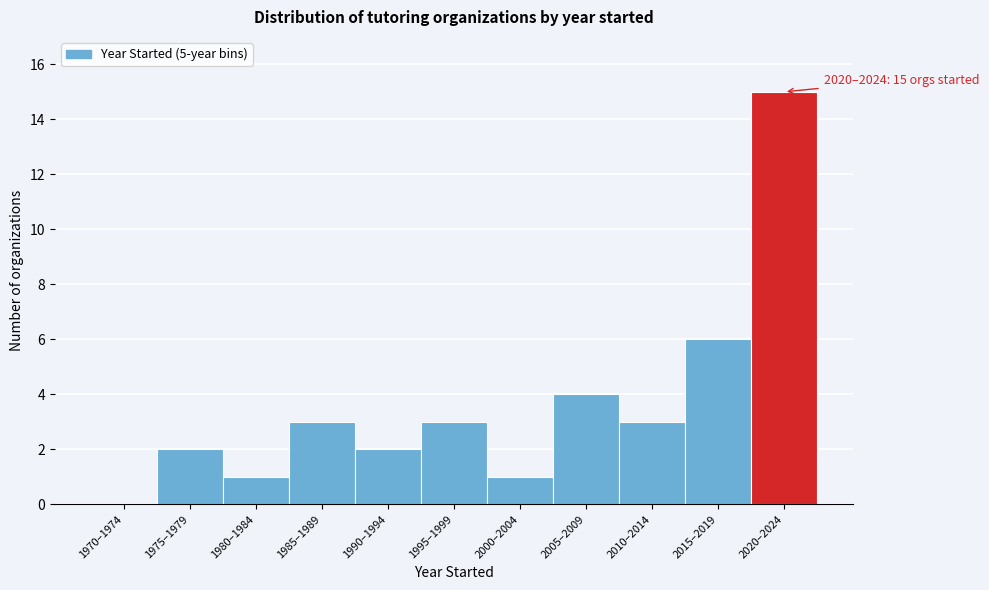

Reading right to left, transcribe all the data shown in this chart.

2020–2024=15	2015–2019=6	2010–2014=3	2005–2009=4	2000–2004=1	1995–1999=3	1990–1994=2	1985–1989=3	1980–1984=1	1975–1979=2	1970–1974=0